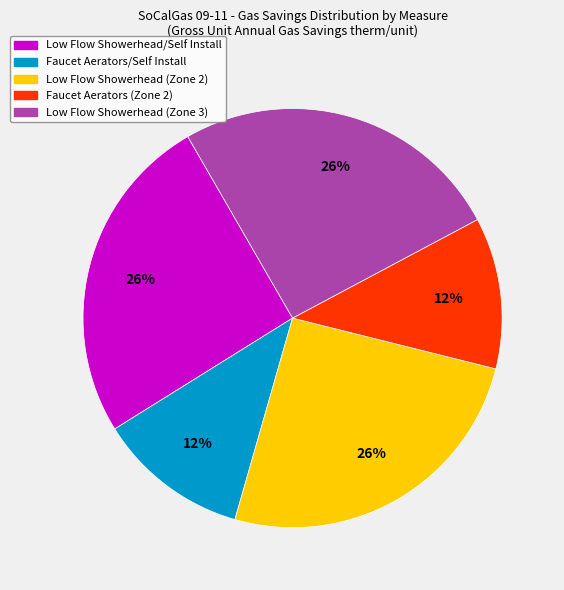

Is Low Flow Showerhead (Zone 2) the majority of the pie?

No